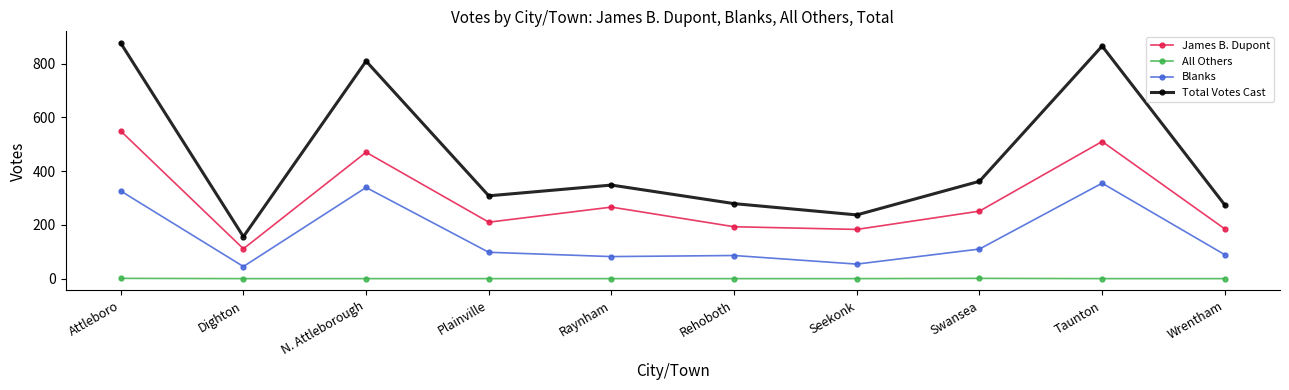

True or false: Blanks and Total Votes Cast cross at least once.

False